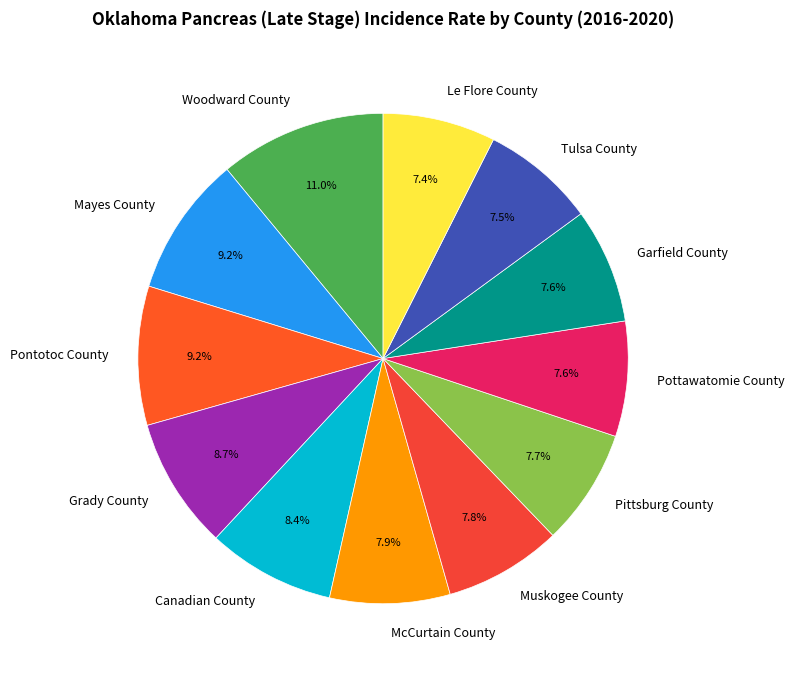

Which slice is the largest?

Woodward County